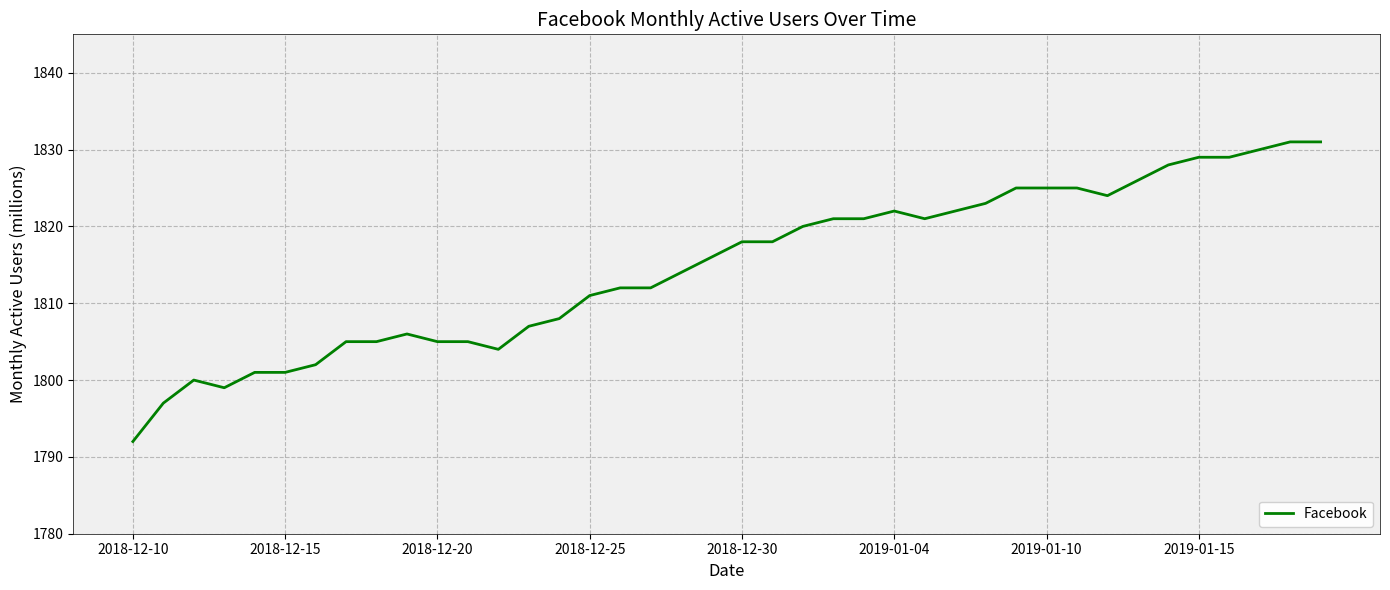

What is the difference between the maximum and minimum values?

39